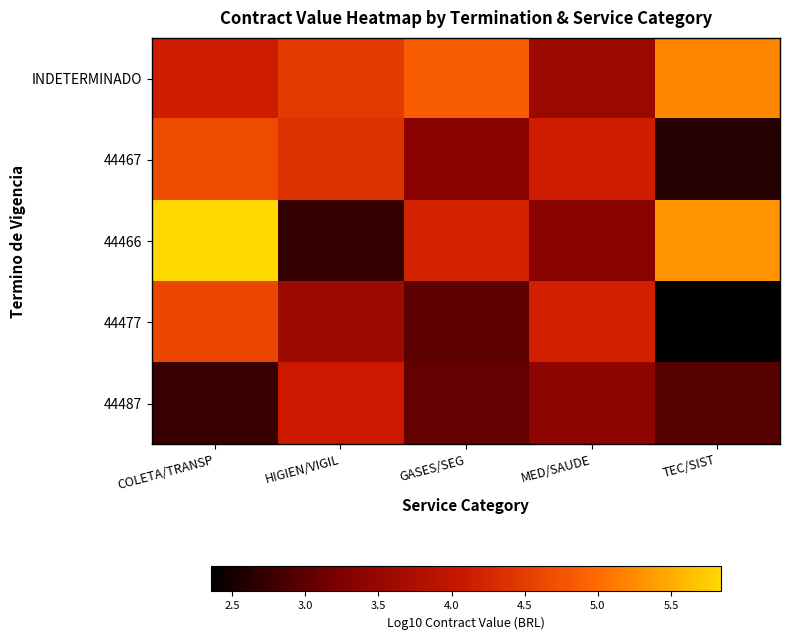

Reading right to left, transcribe all the data shown in this chart.

INDETERMINADO: TEC/SIST=5.2	MED/SAUDE=3.5	GASES/SEG=4.9	HIGIEN/VIGIL=4.5	COLETA/TRANSP=4.1
44467: TEC/SIST=2.6	MED/SAUDE=4.1	GASES/SEG=3.4	HIGIEN/VIGIL=4.4	COLETA/TRANSP=4.7
44466: TEC/SIST=5.3	MED/SAUDE=3.3	GASES/SEG=4.2	HIGIEN/VIGIL=2.7	COLETA/TRANSP=5.8
44477: TEC/SIST=2.4	MED/SAUDE=4.2	GASES/SEG=3.0	HIGIEN/VIGIL=3.6	COLETA/TRANSP=4.6
44487: TEC/SIST=3.0	MED/SAUDE=3.4	GASES/SEG=3.0	HIGIEN/VIGIL=4.1	COLETA/TRANSP=2.7